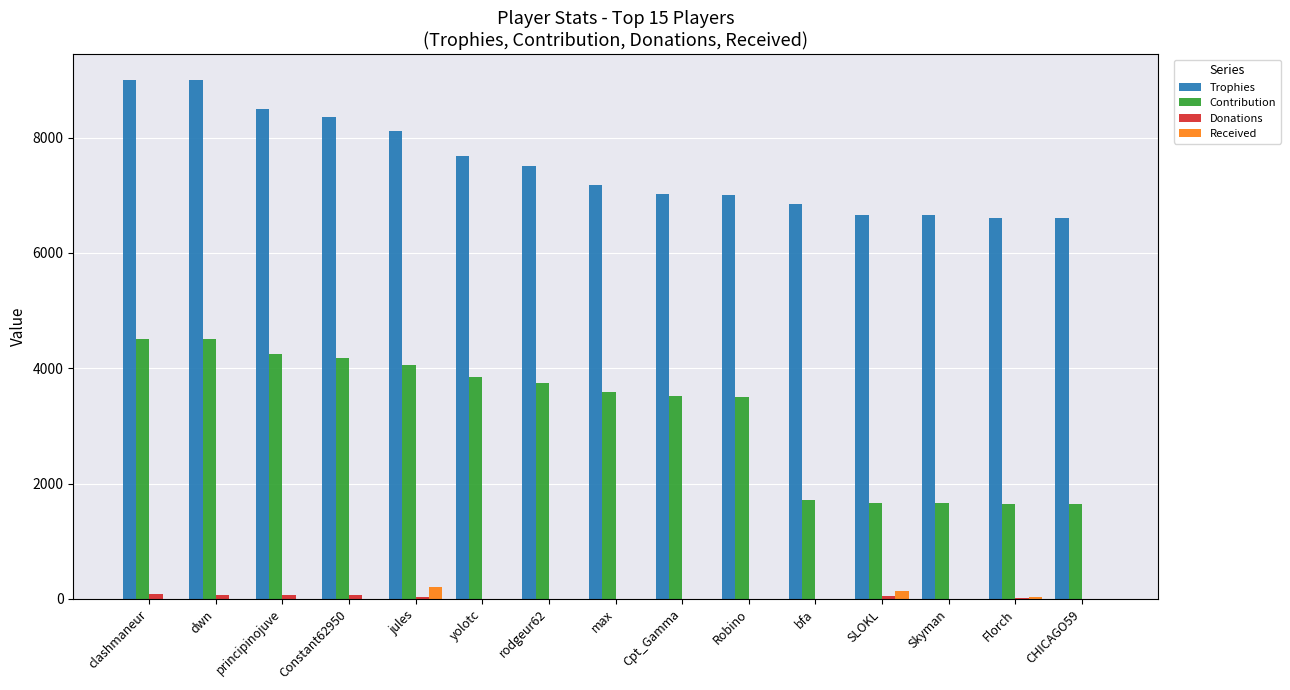

The value of Trophies at Constant62950 is 10872. True or false?

False